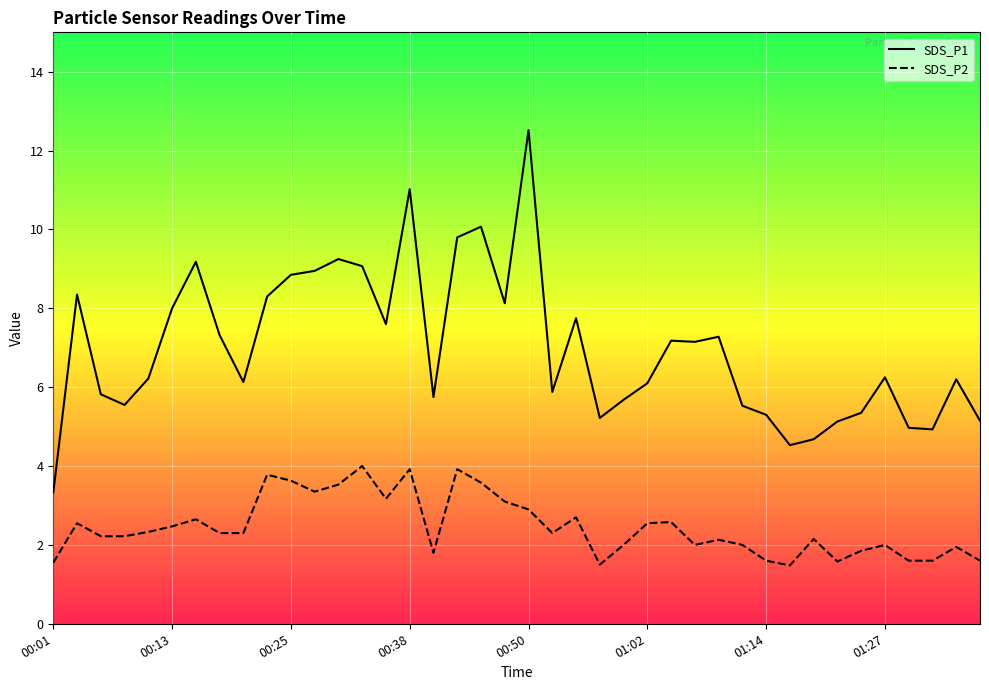

How many values in the SDS_P1 series exceed 6?

24